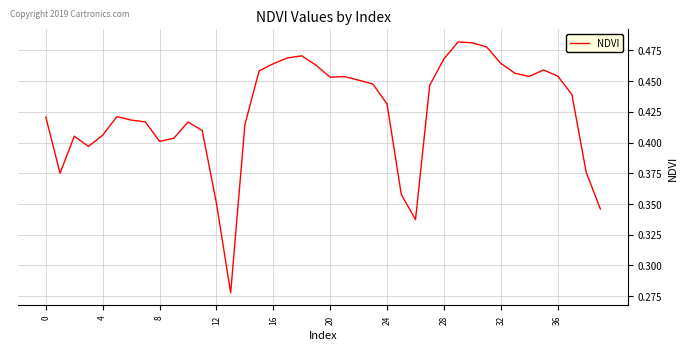

Reading left to right, list all the values displayed in this chart.

0.4	0.4	0.4	0.4	0.4	0.4	0.4	0.4	0.4	0.4	0.4	0.4	0.4	0.3	0.4	0.5	0.5	0.5	0.5	0.5	0.5	0.5	0.5	0.4	0.4	0.4	0.3	0.4	0.5	0.5	0.5	0.5	0.5	0.5	0.5	0.5	0.5	0.4	0.4	0.3